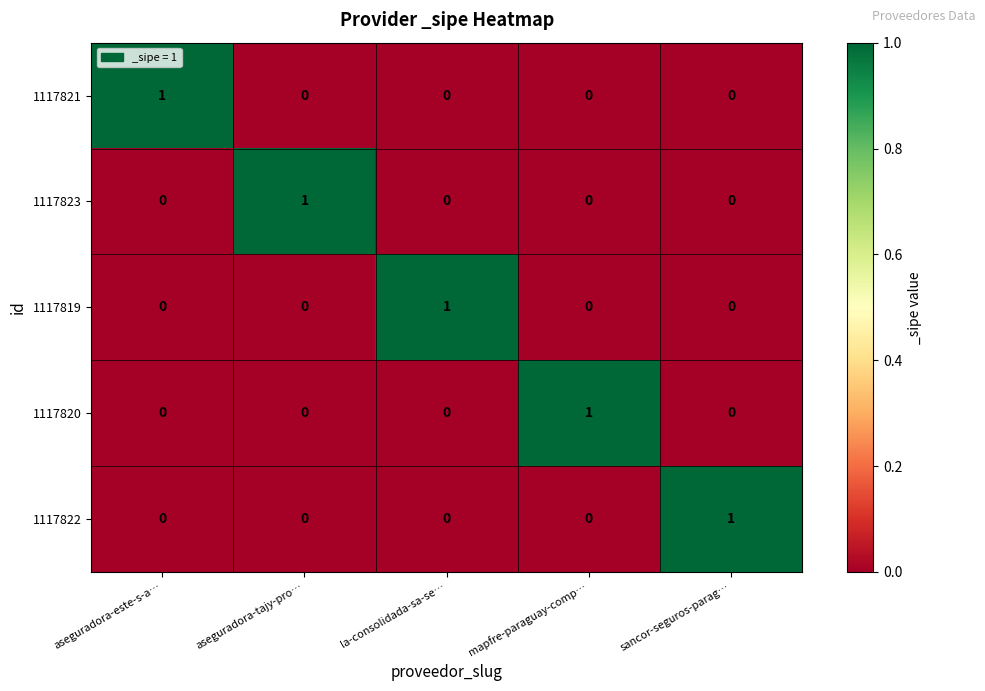

How many 1117822 values are between 0 and 1?

5